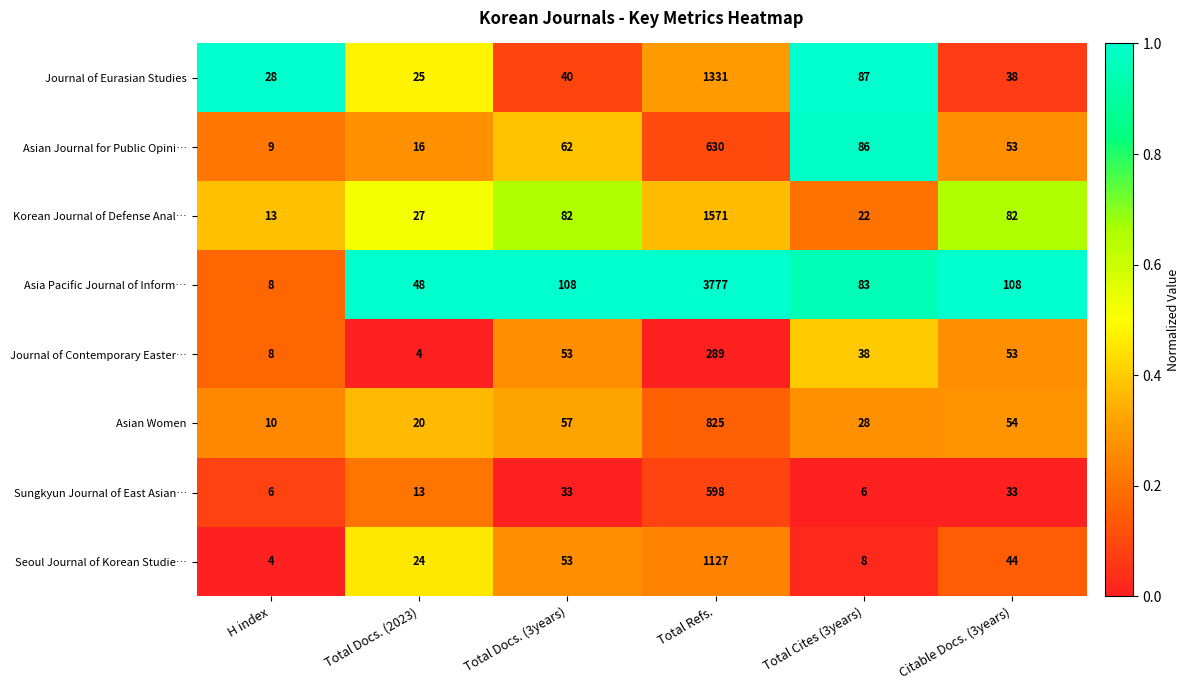

Which category has the highest value in the Korean Journal of Defense Anal… series?

Total Refs.